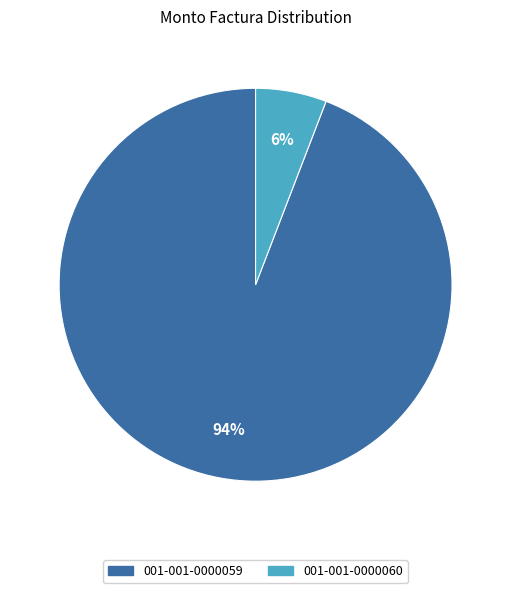

Is the sum of 001-001-0000059 and 001-001-0000060 greater than half?

Yes